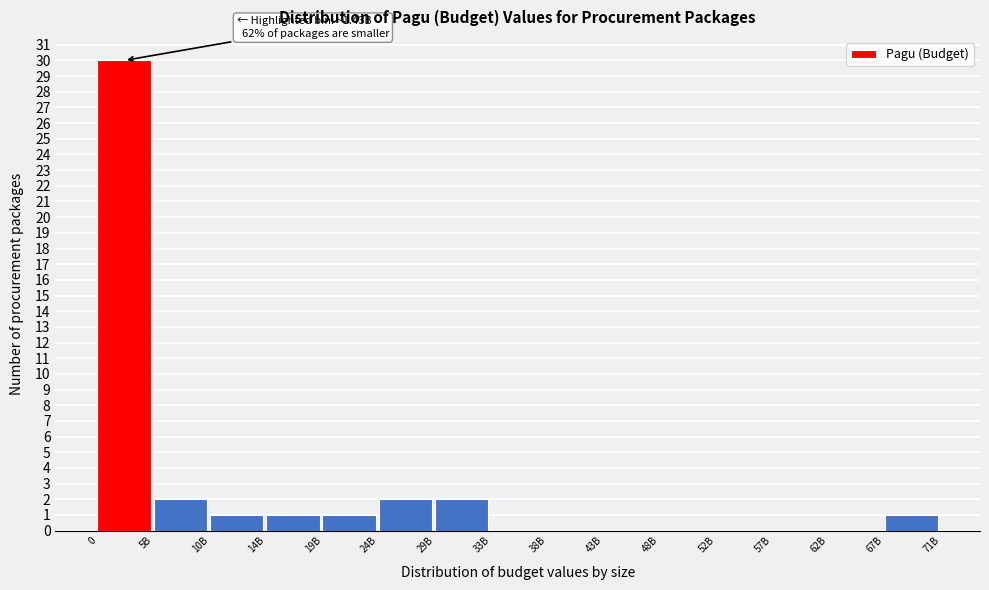

Reading left to right, transcribe all the data shown in this chart.

0=30	5B=2	10B=1	14B=1	19B=1	24B=2	29B=2	33B=0	38B=0	43B=0	48B=0	52B=0	57B=0	62B=0	67B=1